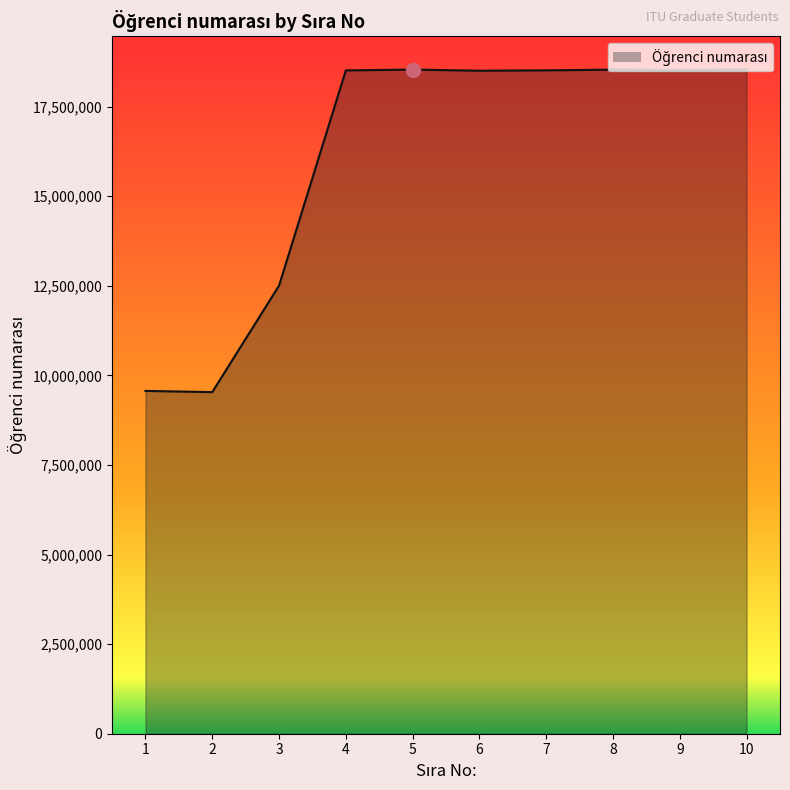

What is the greatest value displayed?

18535015